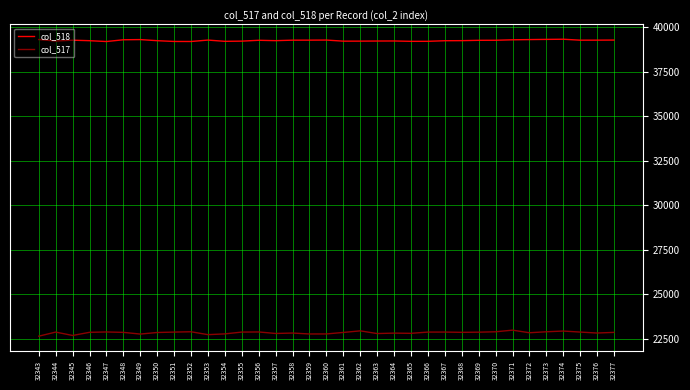

What is the approximate value of col_517 at 32345, to the nearest 10?

22680